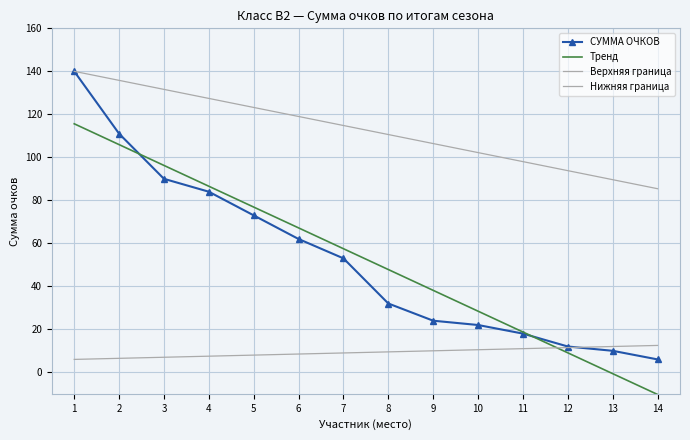

What is the average value of the Верхняя граница series?

112.7